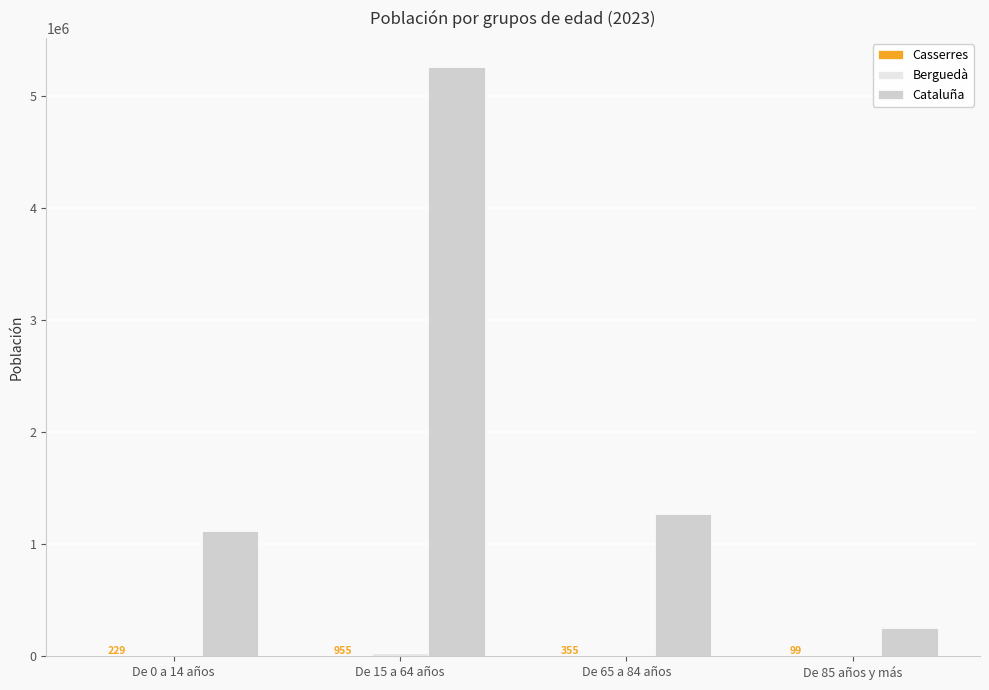

How many series are shown in this chart?

3